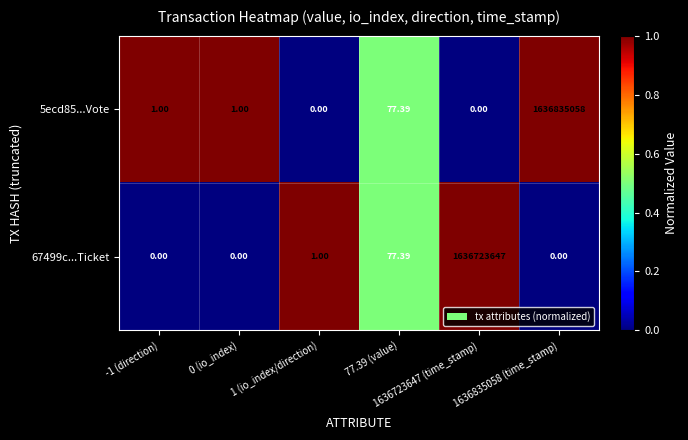

Between 1636835058 (time_stamp) and -1 (direction), which is larger?

1636835058 (time_stamp)